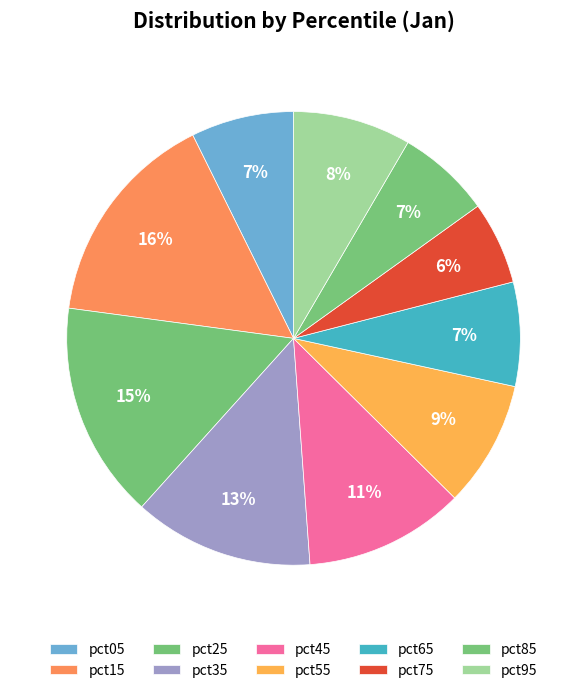

Combined, what portion of the pie is pct95 and pct45?

19.8%